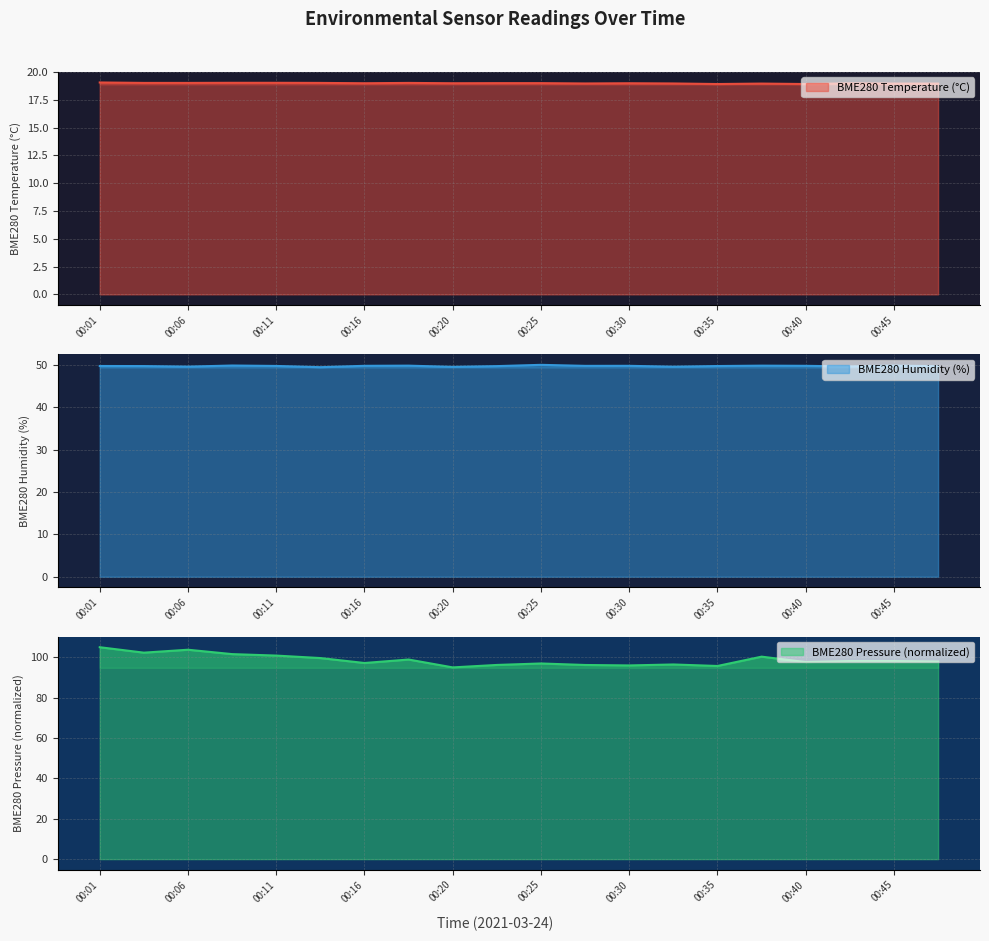

True or false: BME280_pressure_norm and BME280_temperature cross at least once.

False